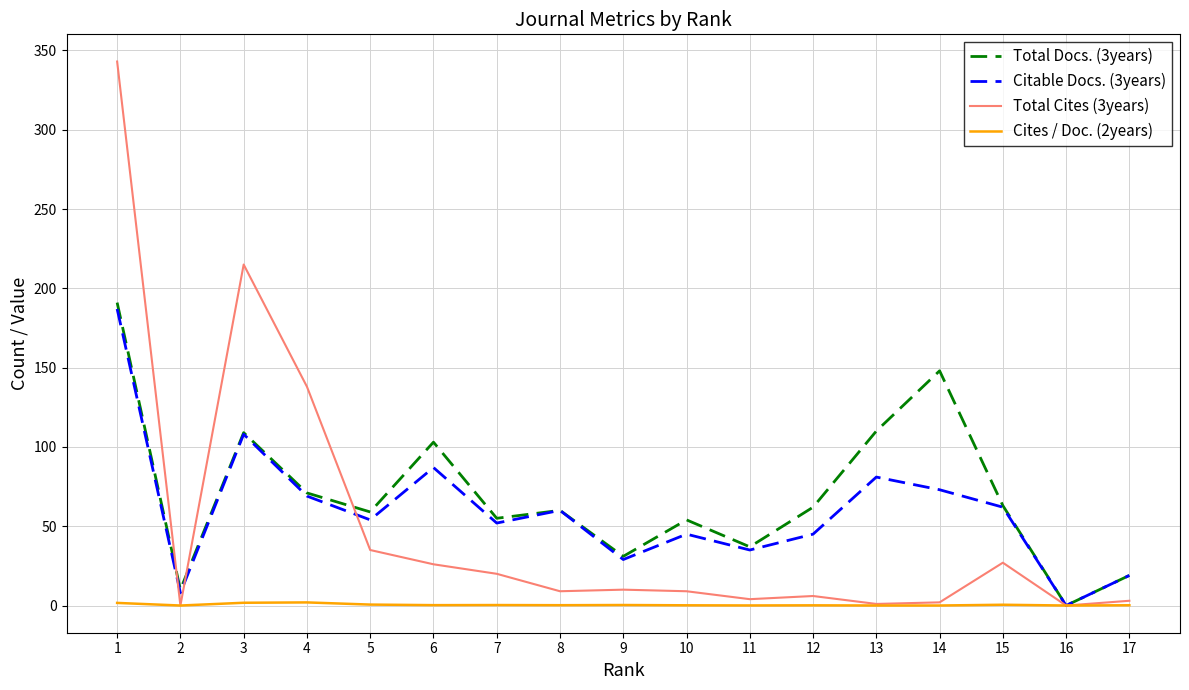

What is the maximum value shown in the chart?

343.0